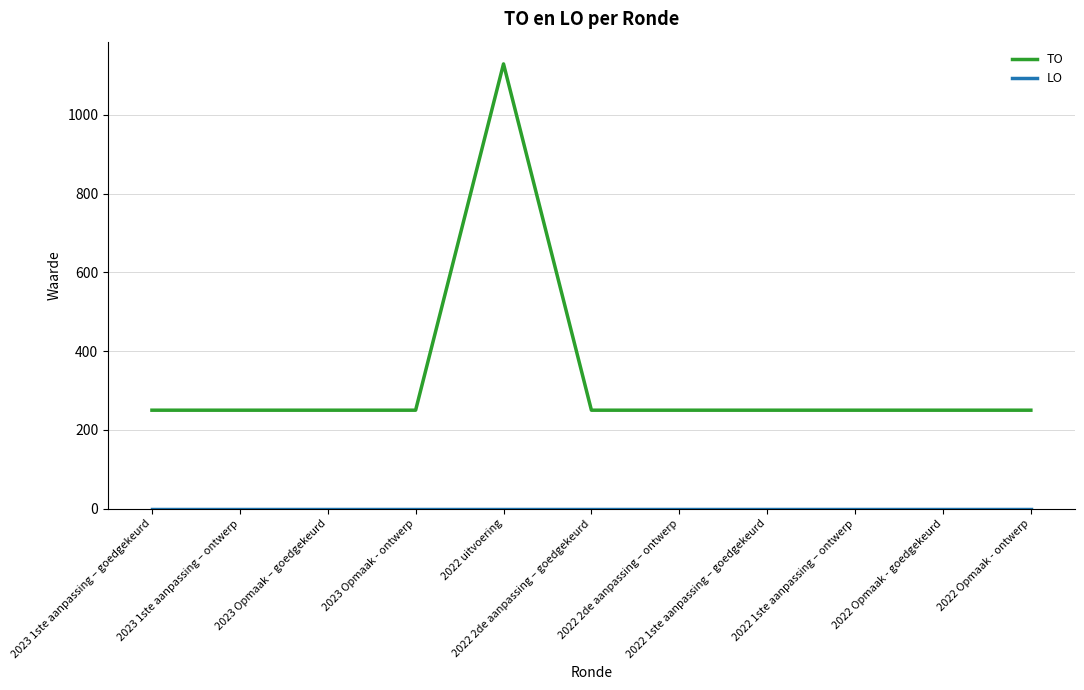

What is the lowest value of the TO series?

250